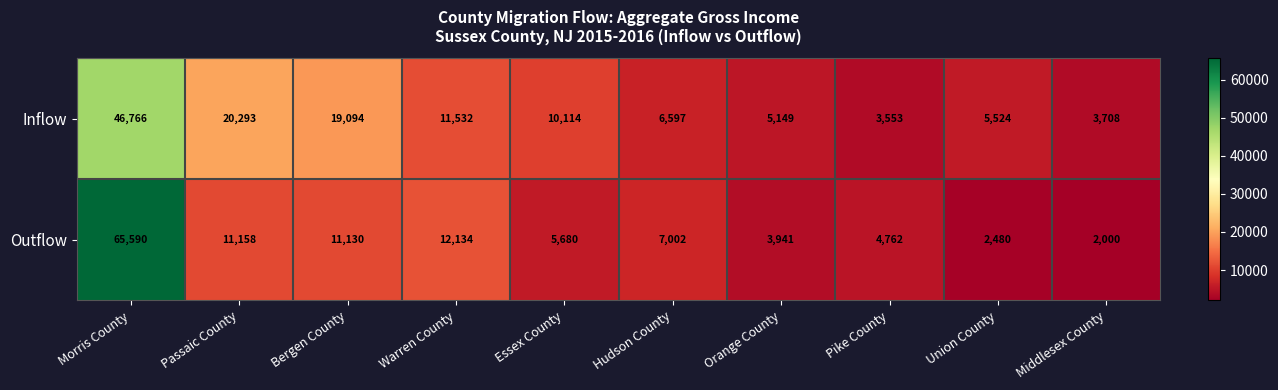

The Outflow series shows 104035 at Morris County. True or false?

False